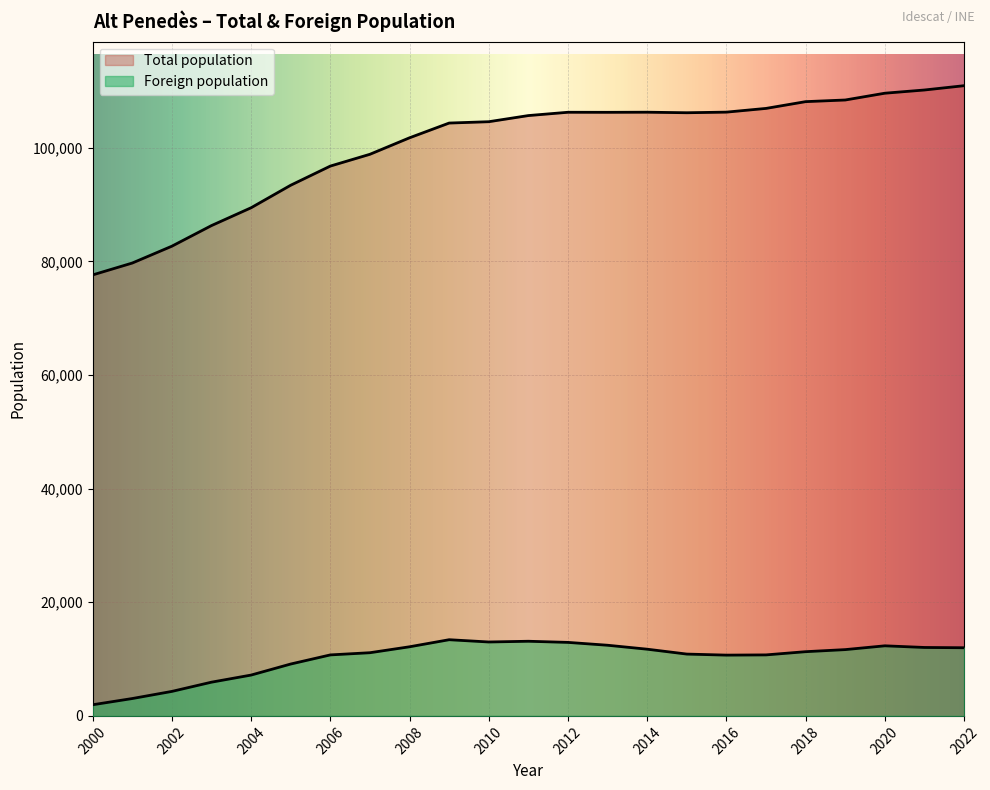

True or false: Total population has more than 0 interior local peaks.

True